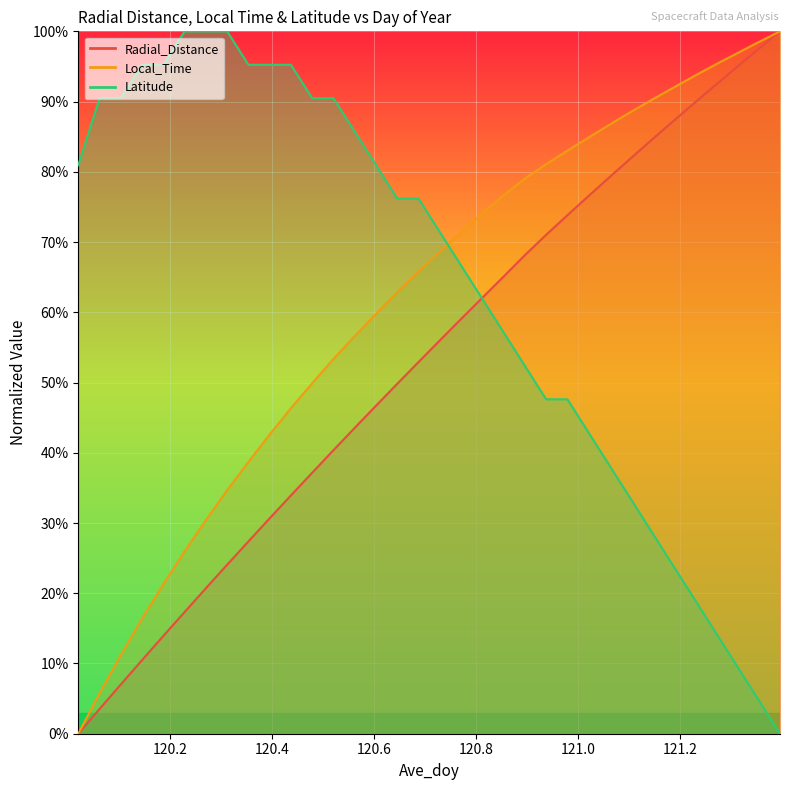

Rank the series by their maximum value, from lowest to highest.

Radial_Distance, Local_Time, Latitude